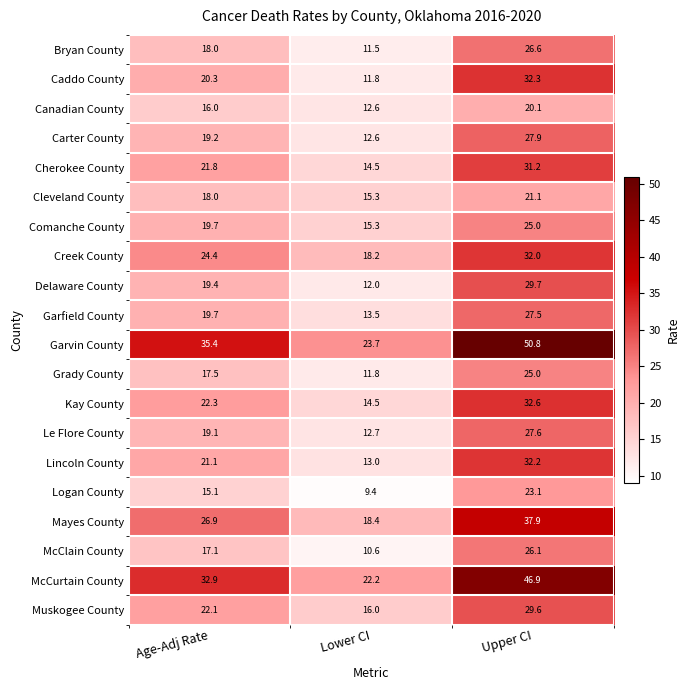

The Bryan County series shows 11.5 at Lower CI. True or false?

True